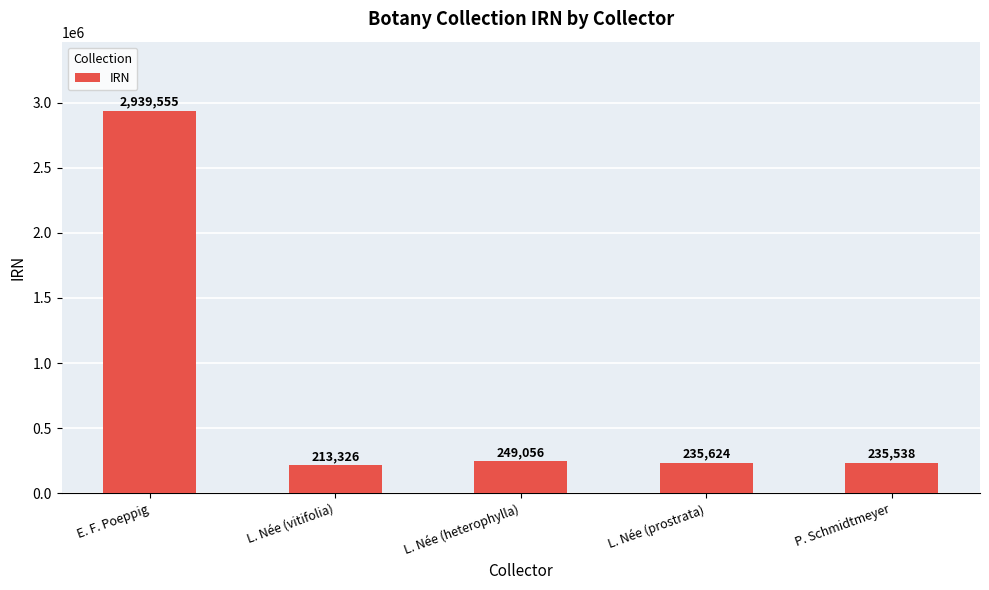

List the labels in order of value, smallest first.

L. Née (vitifolia), P. Schmidtmeyer, L. Née (prostrata), L. Née (heterophylla), E. F. Poeppig